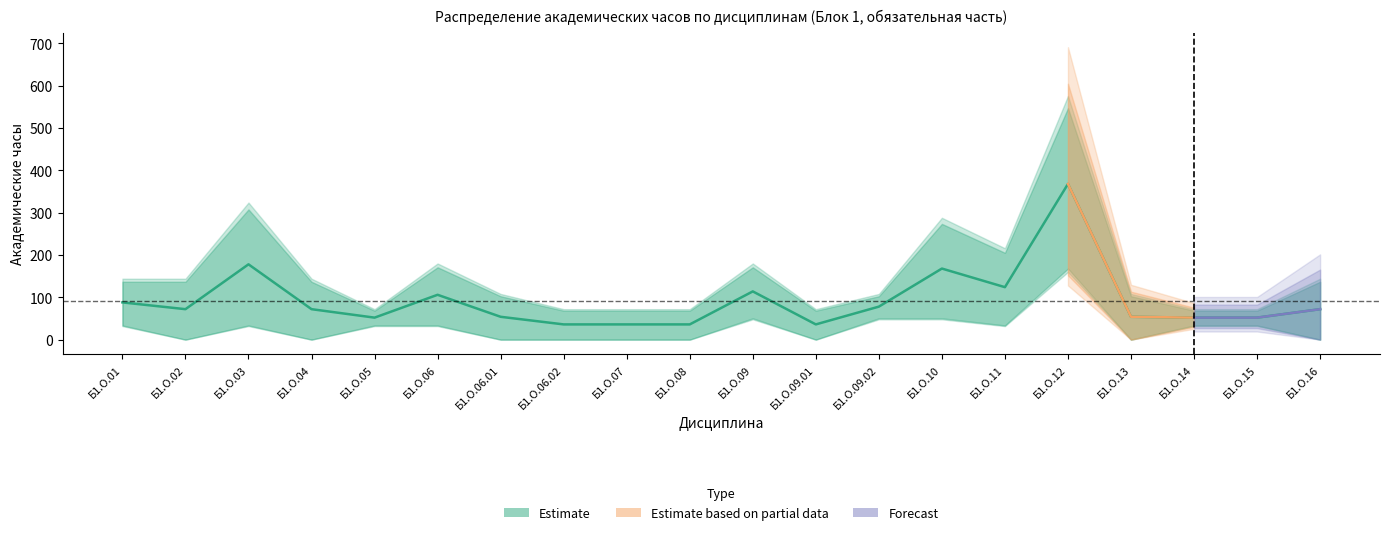

What position from the left is Б1.О.09?

11